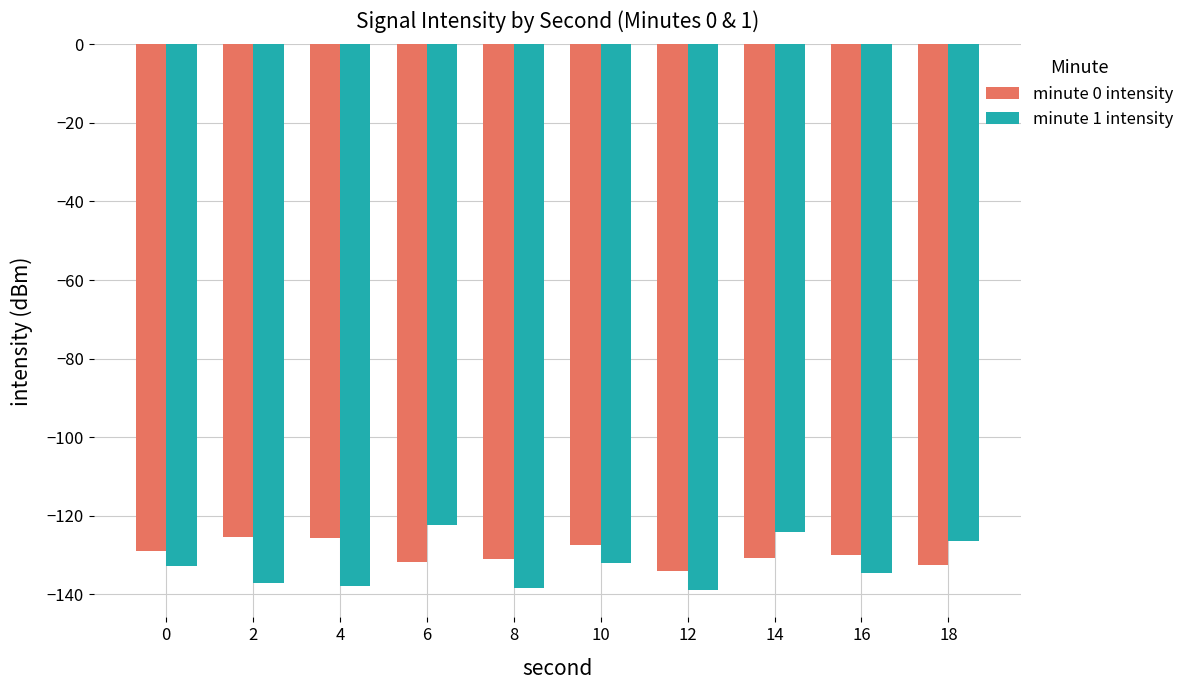

What is the difference between the highest and lowest values at 2?

11.7